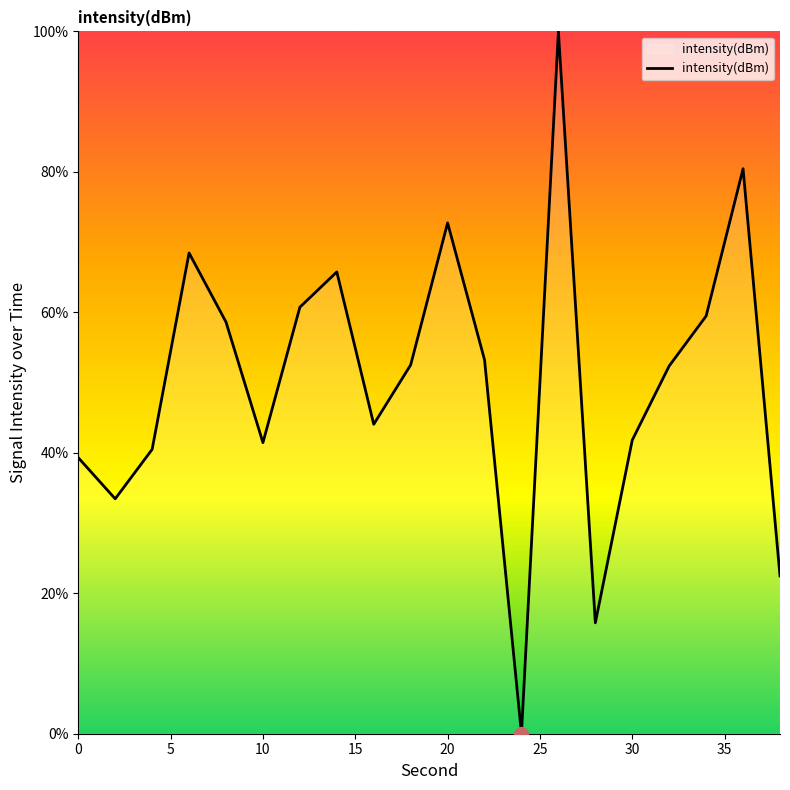

Does the chart display data point markers on the line(s)?

No